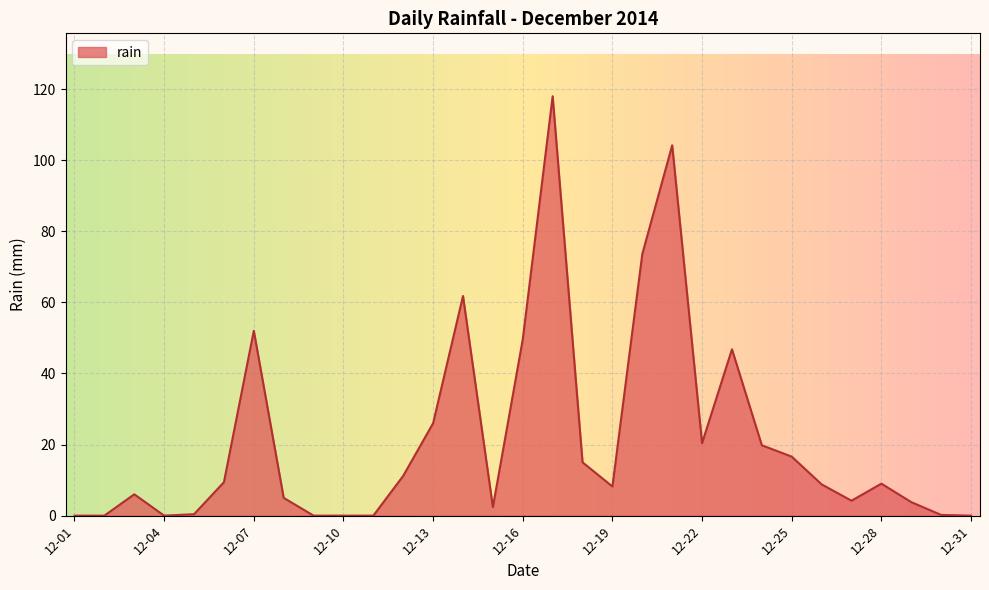

What is the maximum value shown in the chart?

118.0